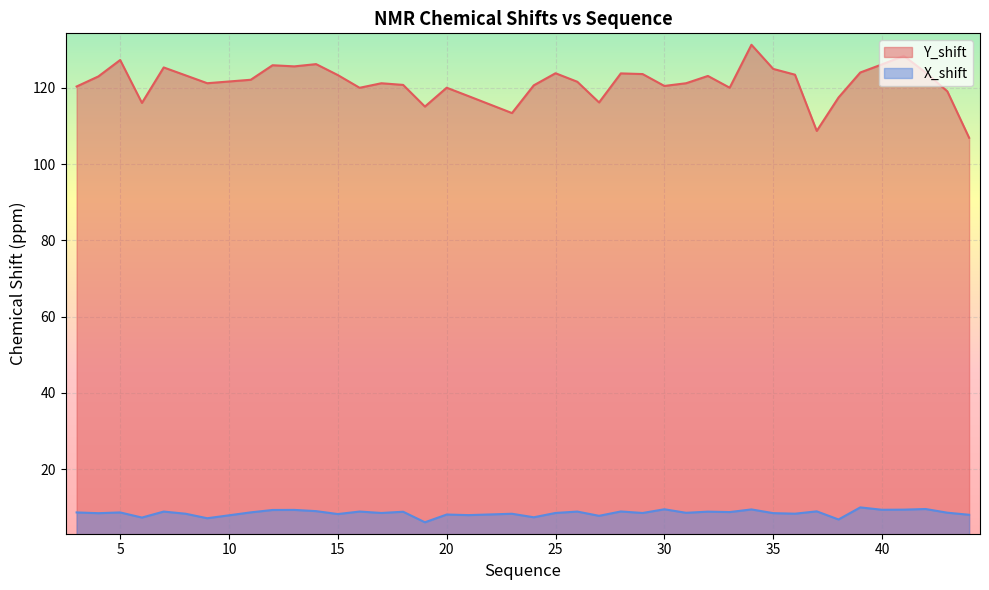

How many values in the X_shift series exceed 8?

33